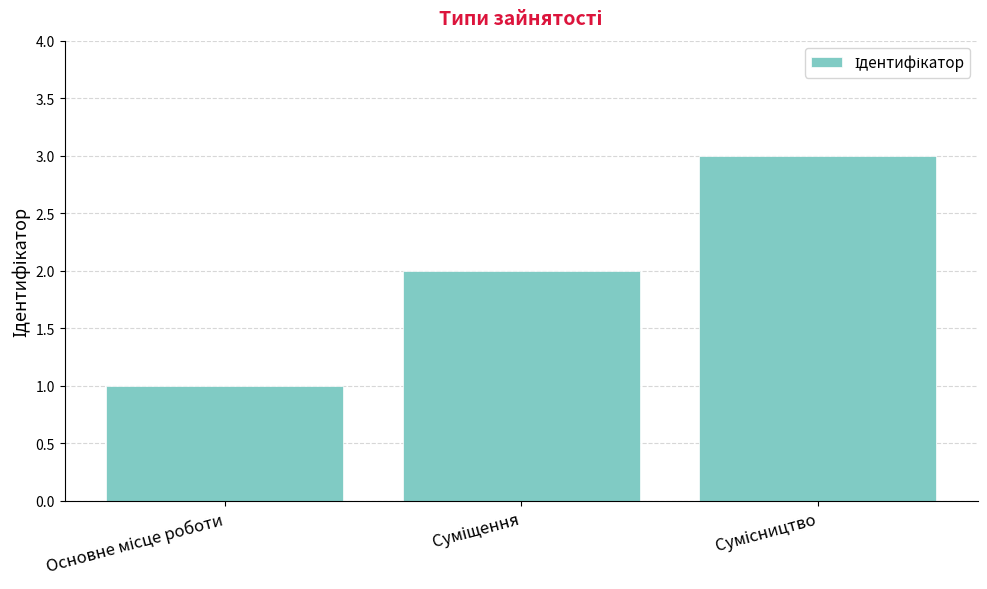

What is the value of the 2nd bar from the left?

2